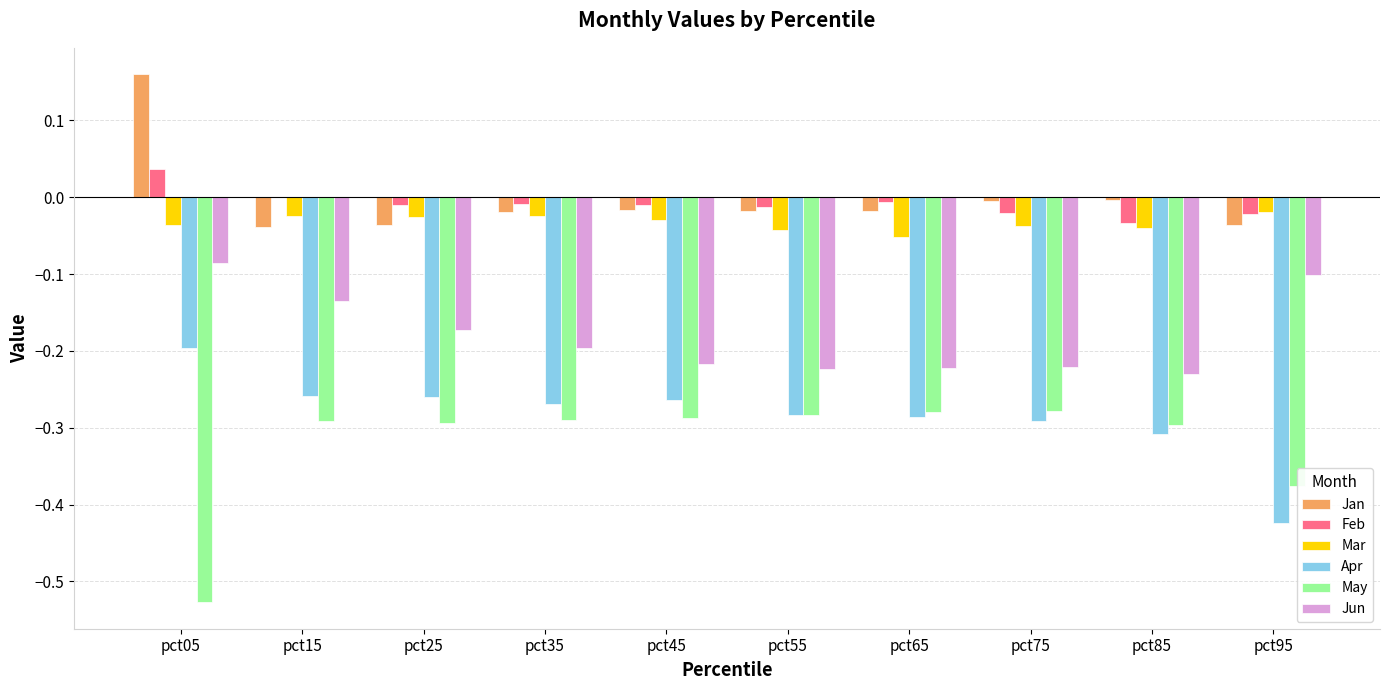

How many groups of bars are there?

10